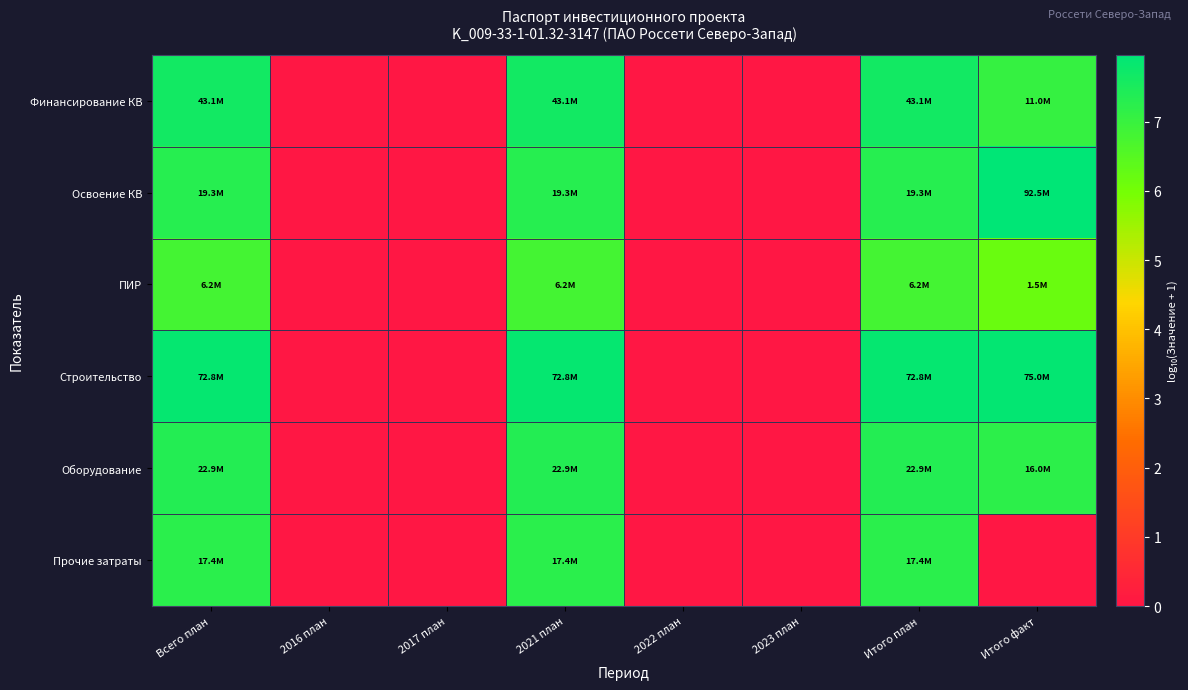

Which series has the widest spread of values?

Освоение КВ